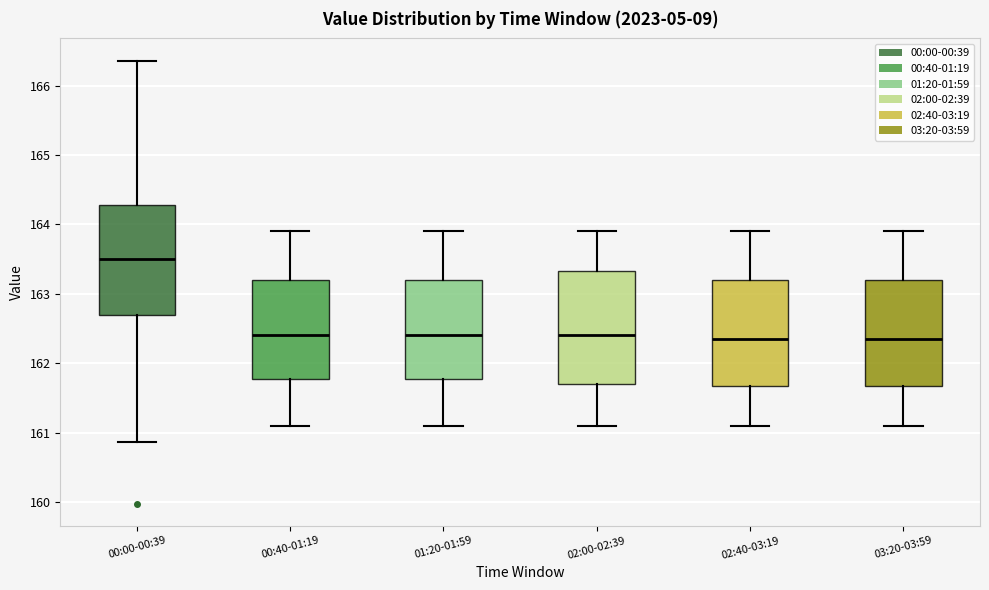

Reading left to right, transcribe this box plot: for each box, give where its median line is, the range the box spans, and where its two whiskers end, as read against the y-axis. The values are not printed on the chart, so give them approximately, as read against the axis.

00:00-00:39: median 163.5, box 162.7 to 164.3, whiskers 160.9 to 166.4
00:40-01:19: median 162.4, box 161.8 to 163.2, whiskers 161.1 to 163.9
01:20-01:59: median 162.4, box 161.8 to 163.2, whiskers 161.1 to 163.9
02:00-02:39: median 162.4, box 161.7 to 163.3, whiskers 161.1 to 163.9
02:40-03:19: median 162.4, box 161.7 to 163.2, whiskers 161.1 to 163.9
03:20-03:59: median 162.4, box 161.7 to 163.2, whiskers 161.1 to 163.9